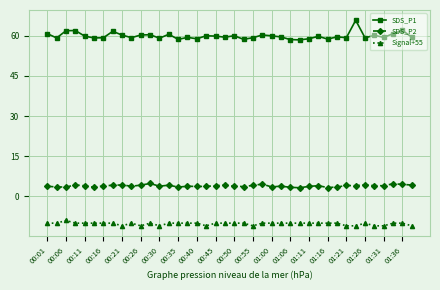

How many lines are shown in the chart?

3